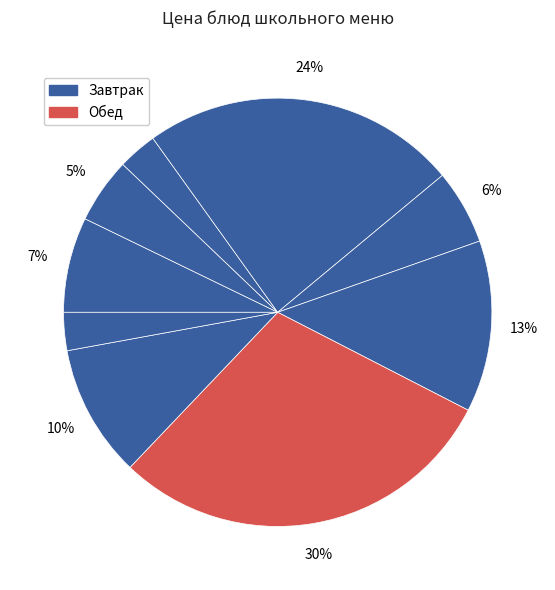

How many segments does this pie chart have?

9